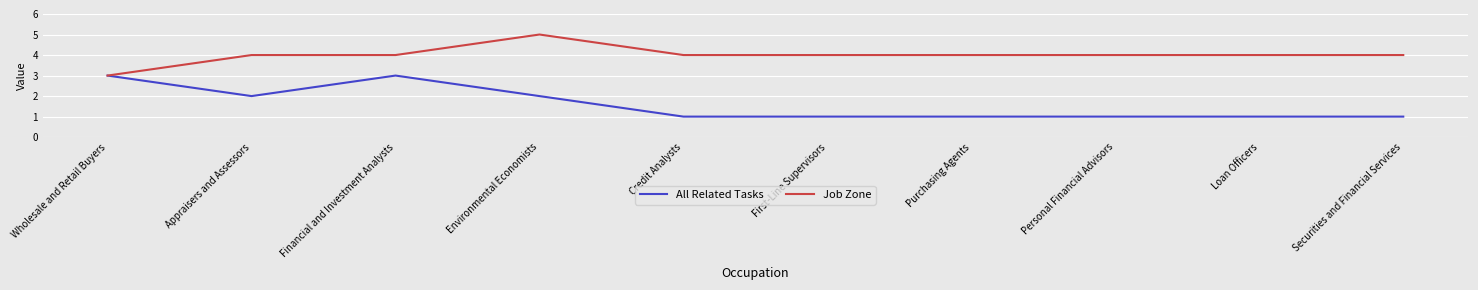

Reading right to left, what are all the values shown in this chart?

All Related Tasks: 1	1	1	1	1	1	2	3	2	3
Job Zone: 4	4	4	4	4	4	5	4	4	3